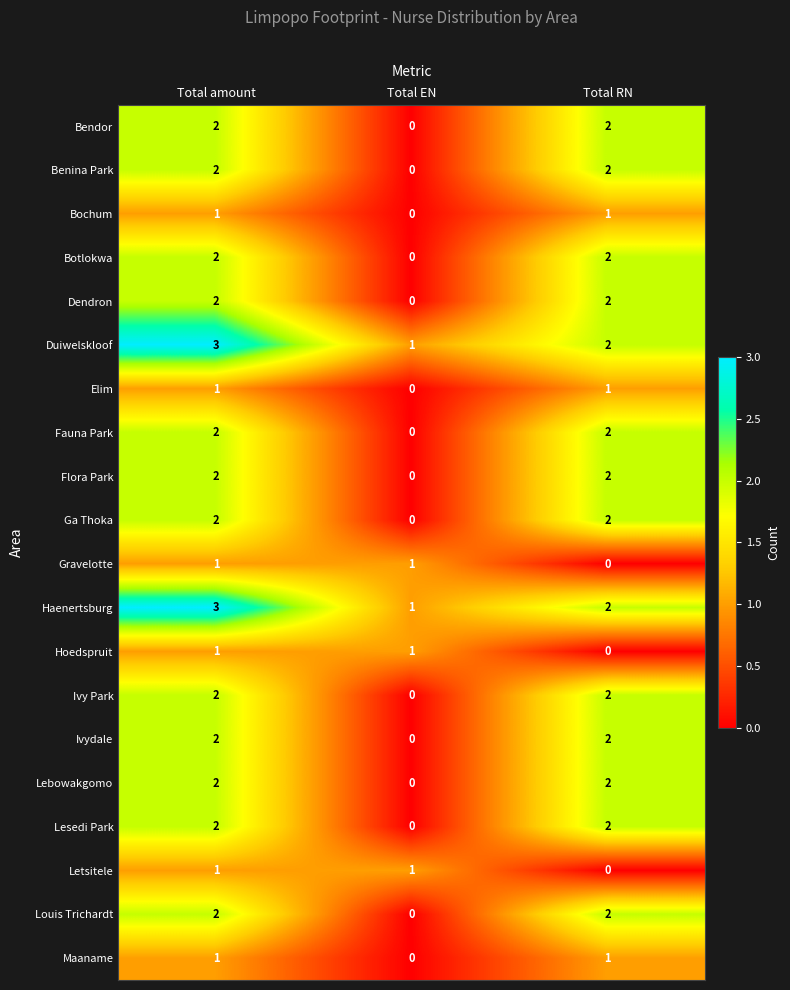

What is the sum of all Ga Thoka values?

4